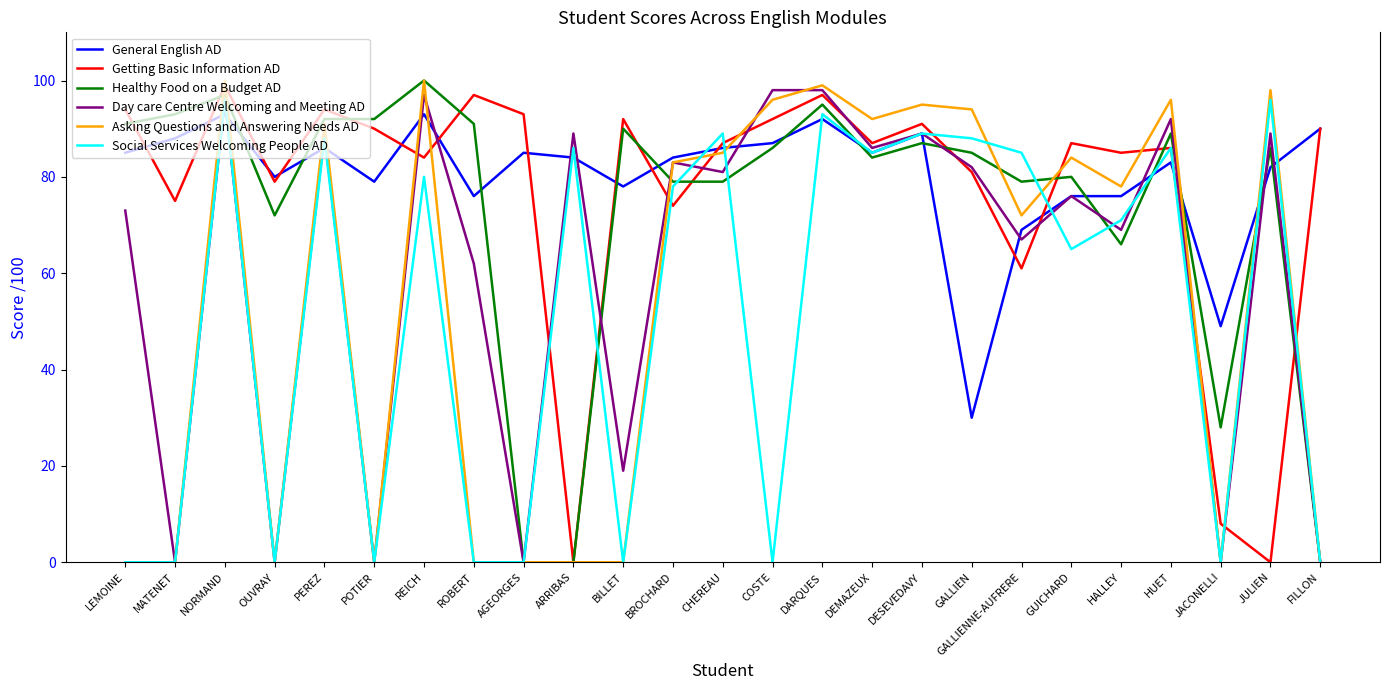

The Asking Questions and Answering Needs AD series shows 92 at DEMAZEUX. True or false?

True